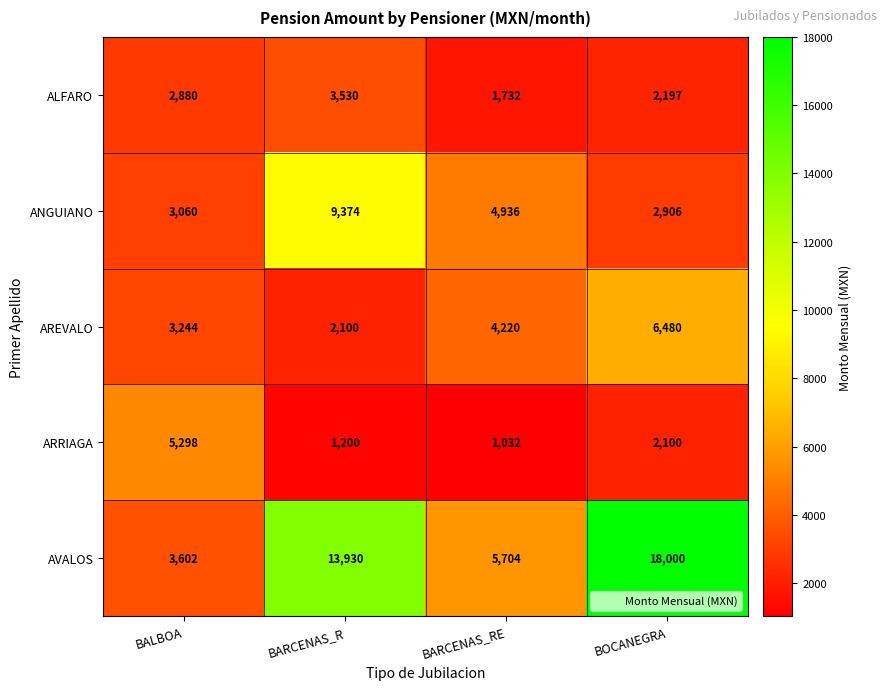

What is the approximate value of AVALOS at BARCENAS_RE, to the nearest 10?

5700